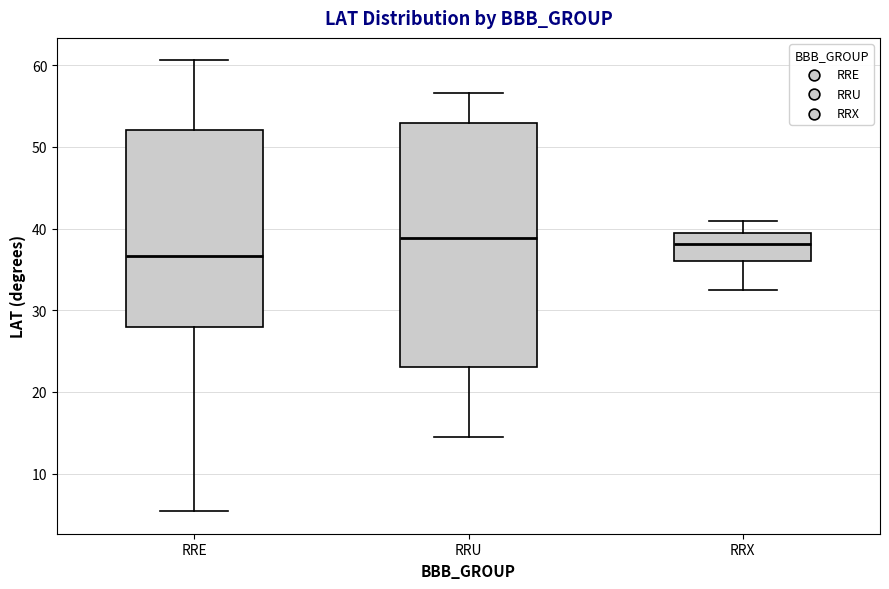

Reading left to right, read every box against the y-axis: the position of its median line, the range the box covers, and the ends of its whiskers. The values are not printed on the chart, so give them approximately, as read against the axis.

RRE: median 37, box 28 to 52, whiskers 5 to 61
RRU: median 39, box 23 to 53, whiskers 15 to 57
RRX: median 38, box 36 to 39, whiskers 33 to 41